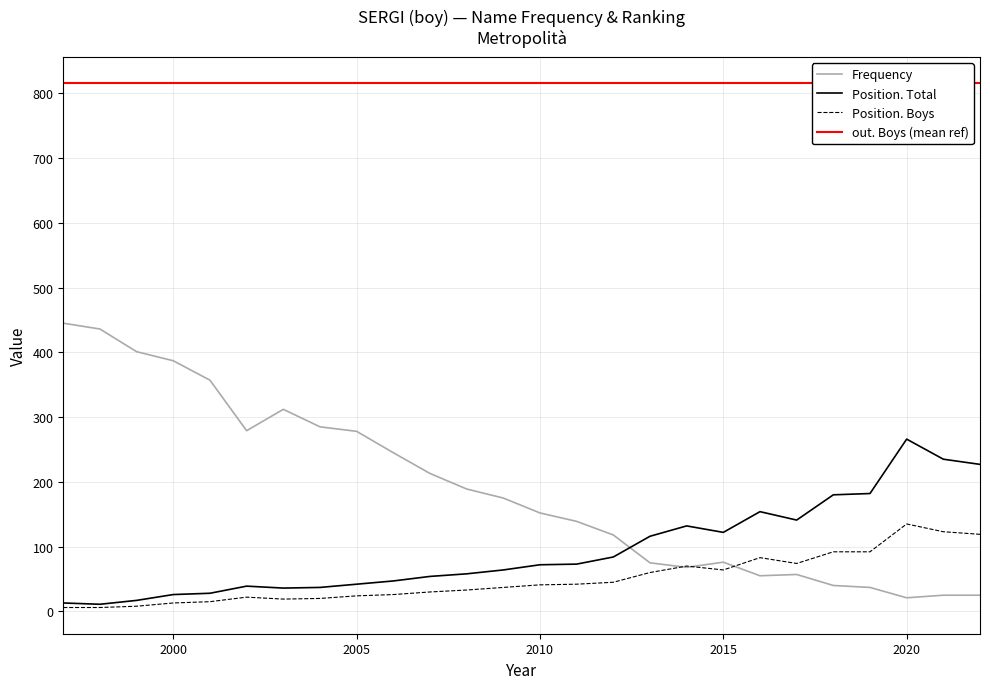

Reading left to right, what are all the values shown in this chart?

Frequency: 445.0	436.0	401.0	387.0	357.0	279.0	312.0	285.0	278.0	245.0	213.0	189.0	175.0	152.0	139.0	118.0	75.0	68.0	76.0	55.0	57.0	40.0	37.0	21.0	25.0	25.0
Position. Total: 13.0	11.0	17.0	26.0	28.0	39.0	36.0	37.0	42.0	47.0	54.0	58.0	64.0	72.0	73.0	84.0	116.0	132.0	122.0	154.0	141.0	180.0	182.0	266.0	235.0	227.0
Position. Boys: 6.0	6.0	8.0	13.0	15.0	22.0	19.0	20.0	24.0	26.0	30.0	33.0	37.0	41.0	42.0	45.0	60.0	70.0	64.0	83.0	74.0	92.0	92.0	135.0	123.0	119.0
out. Boys (mean ref): 815.5	815.5	815.5	815.5	815.5	815.5	815.5	815.5	815.5	815.5	815.5	815.5	815.5	815.5	815.5	815.5	815.5	815.5	815.5	815.5	815.5	815.5	815.5	815.5	815.5	815.5